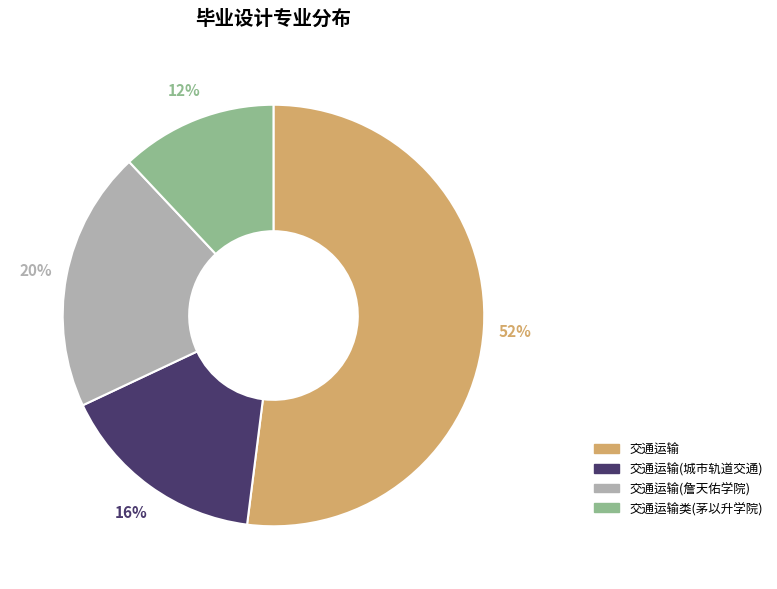

What is the ratio of the value at 交通运输(城市轨道交通) to the value at 交通运输类(茅以升学院)?

1.3